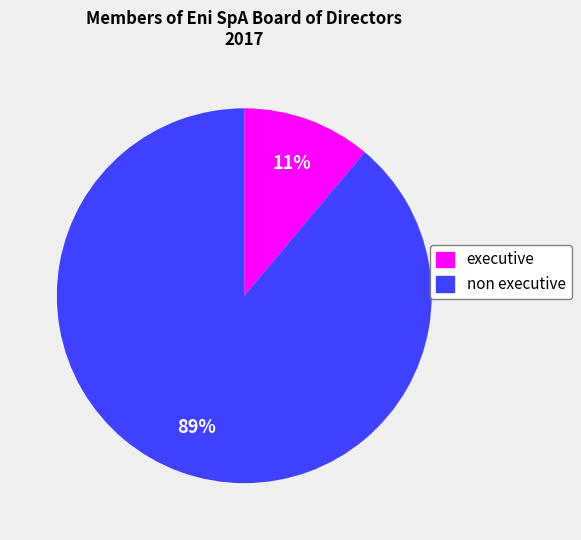

Which has a higher value, non executive or executive?

non executive